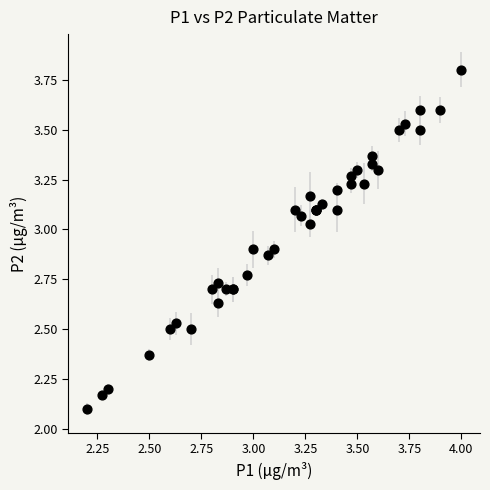

What Y value in the scatter plot is closest to 2?

2.1